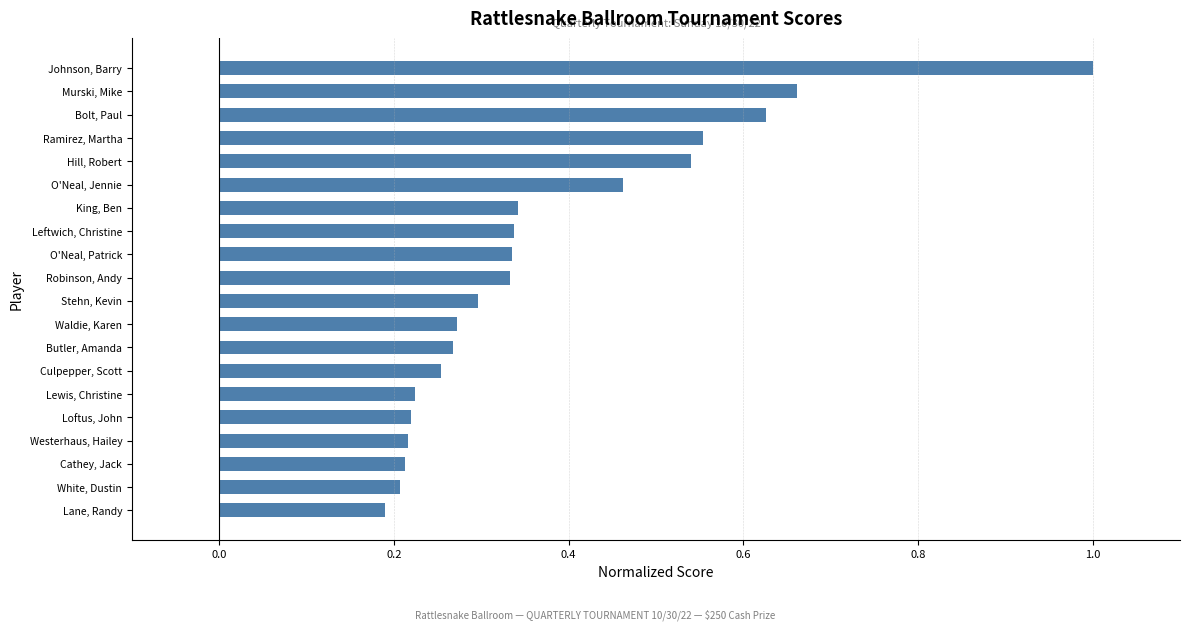

List the labels in order of value, largest first.

Johnson, Barry, Murski, Mike, Bolt, Paul, Ramirez, Martha, Hill, Robert, O'Neal, Jennie, King, Ben, Leftwich, Christine, O'Neal, Patrick, Robinson, Andy, Stehn, Kevin, Waldie, Karen, Butler, Amanda, Culpepper, Scott, Lewis, Christine, Loftus, John, Westerhaus, Hailey, Cathey, Jack, White, Dustin, Lane, Randy